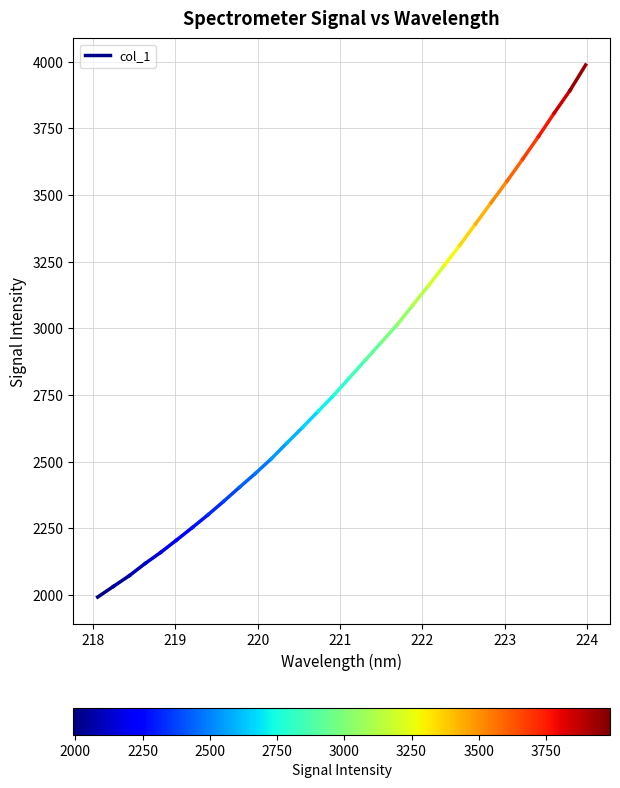

What is the value of the 2nd point from the left?

2032.3